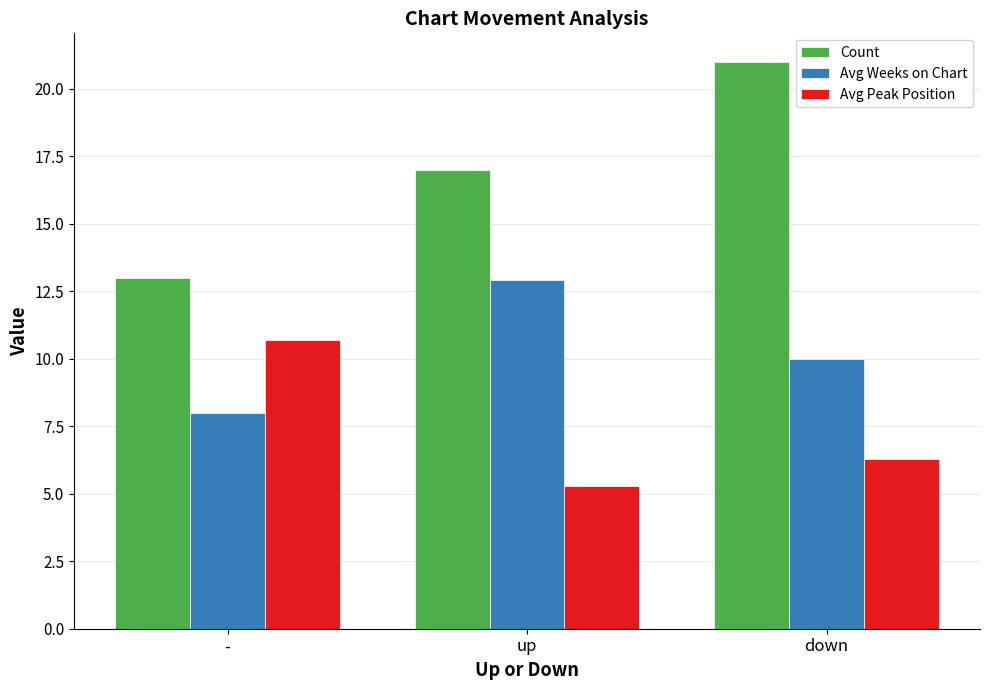

Reading left to right, extract all data points from this chart.

Count: -=13.0	up=17.0	down=21.0
Avg Weeks on Chart: -=8.0	up=12.9	down=10.0
Avg Peak Position: -=10.7	up=5.3	down=6.3